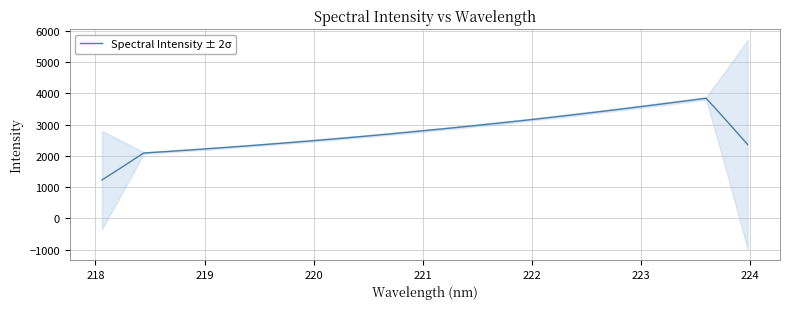

What is the lowest value of the Spectral Intensity ± 2σ series?

1227.6